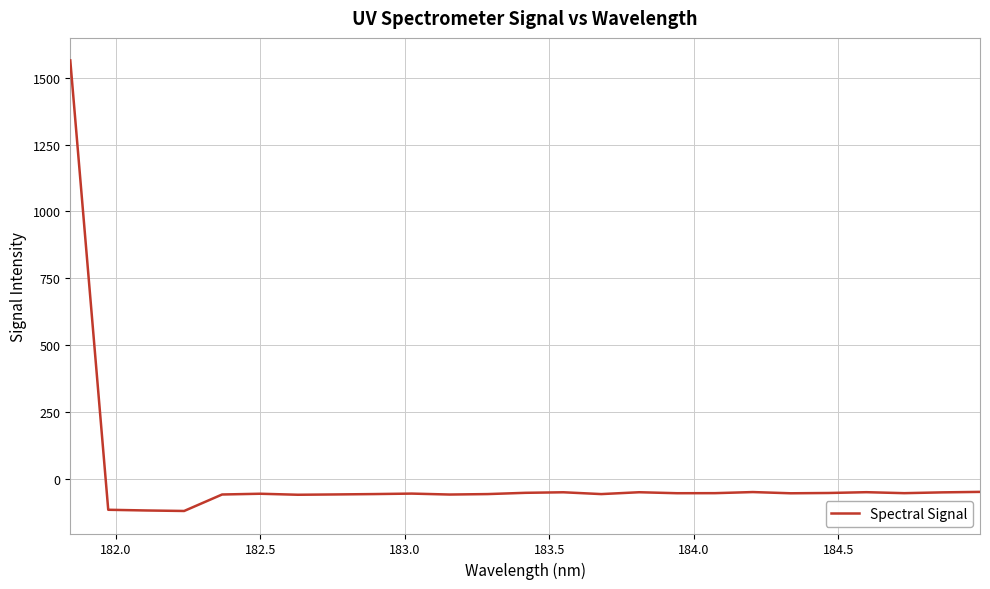

What is the smallest value displayed?

-118.4